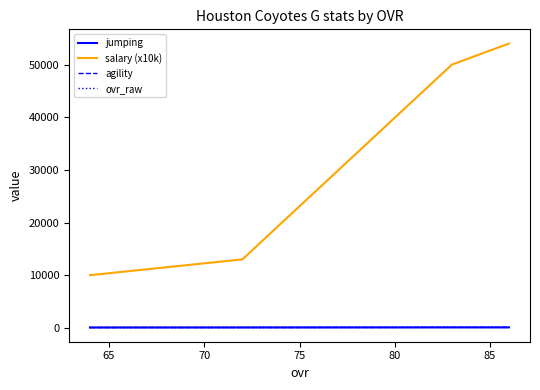

Does the chart display data point markers on the line(s)?

No